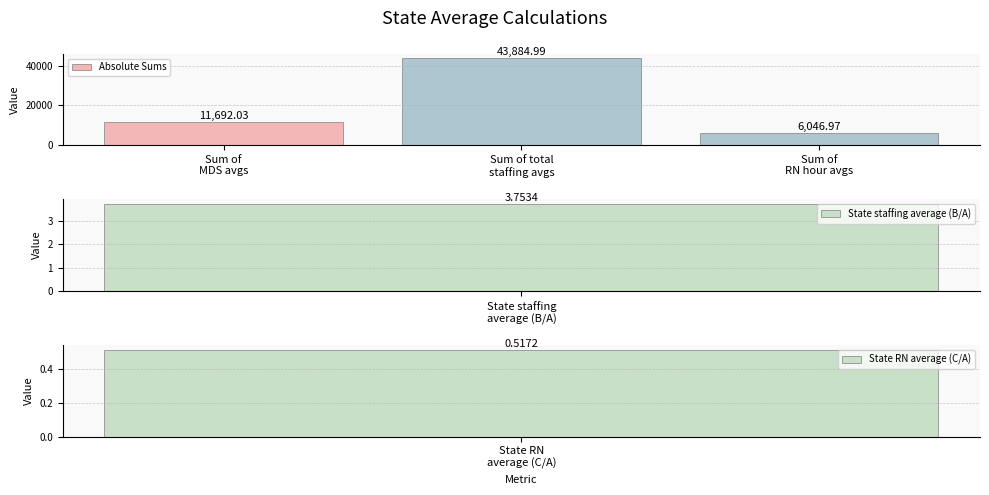

True or false: the data shows 19808.2 at Sum of
MDS avgs.

False